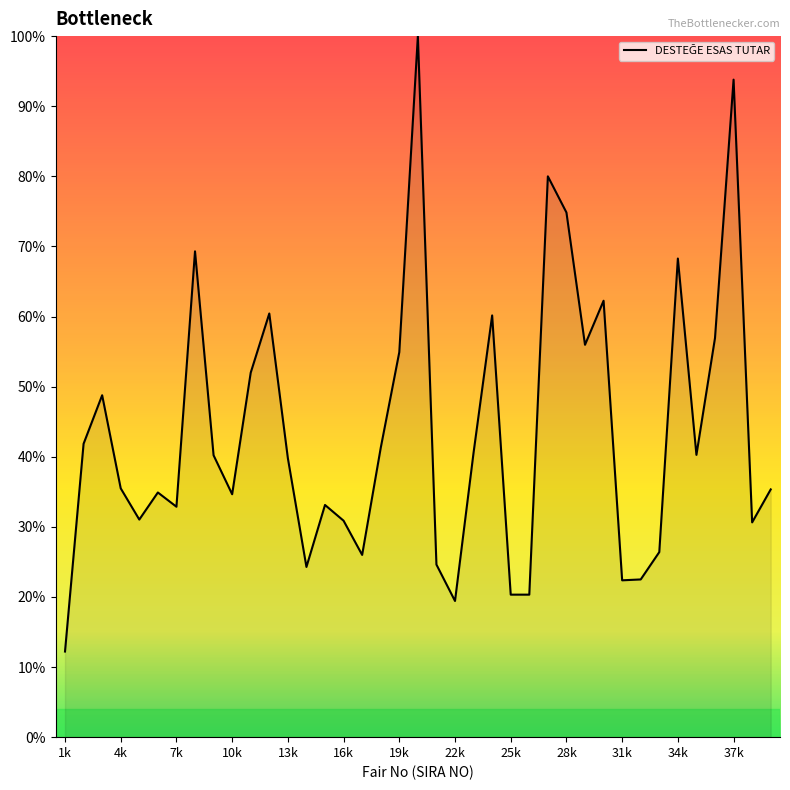

What is the difference between the maximum and minimum values?

87.8